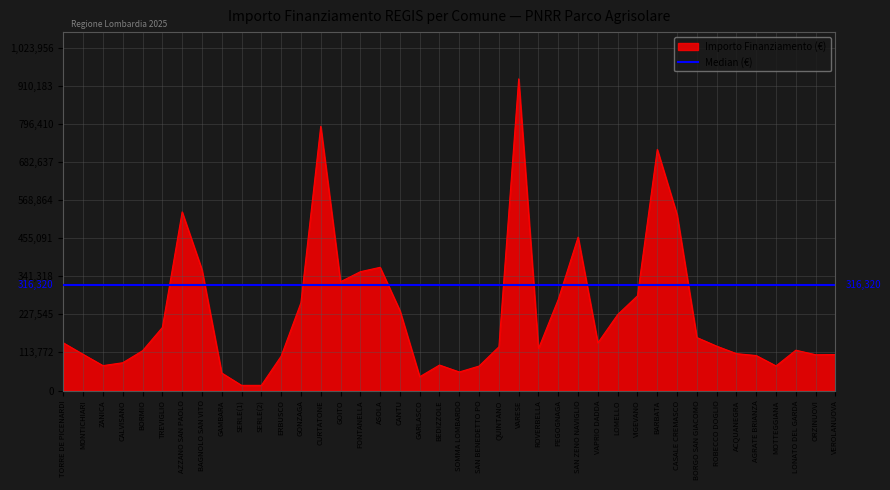

At which label is Importo Finanziamento (€) closest to 473154?

SAN ZENO NAVIGLIO